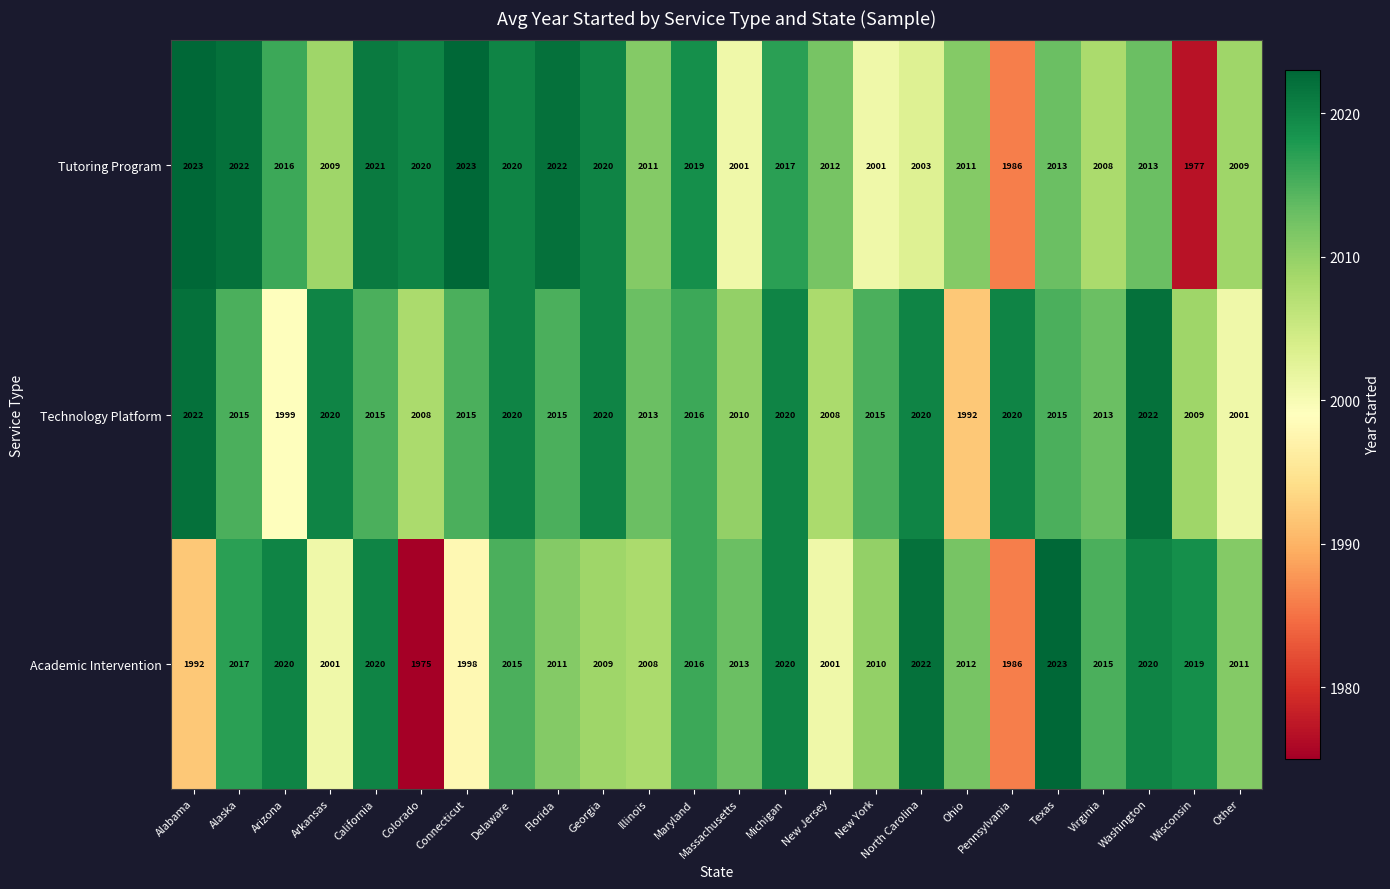

Which series has the largest range (max minus min)?

Academic Intervention